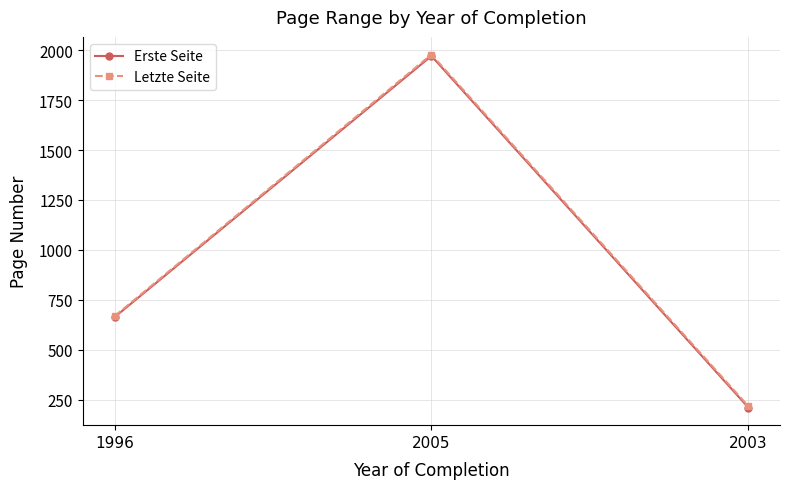

Reading left to right, transcribe all the data shown in this chart.

Erste Seite: 663	1971	211
Letzte Seite: 668	1978	218